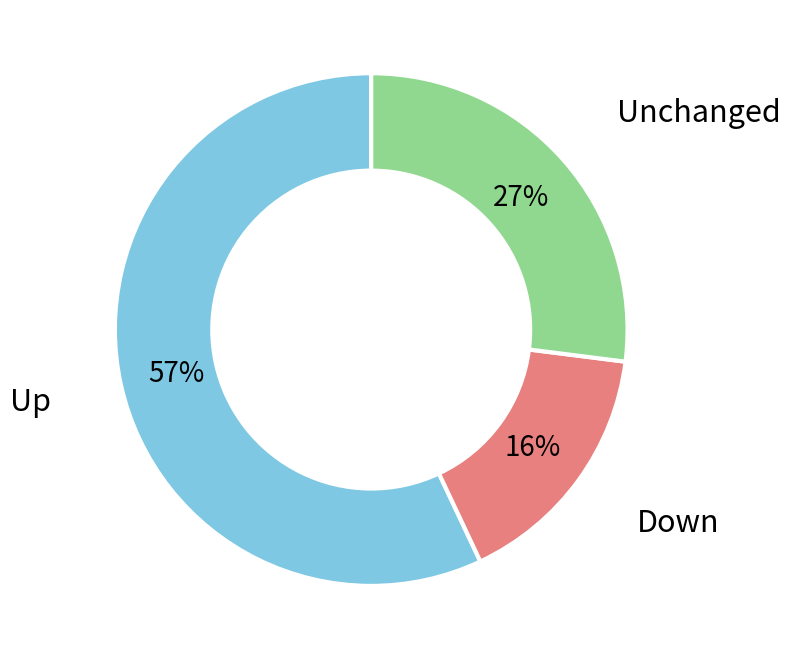

What percentage is the Down slice, to the nearest percent?

16%